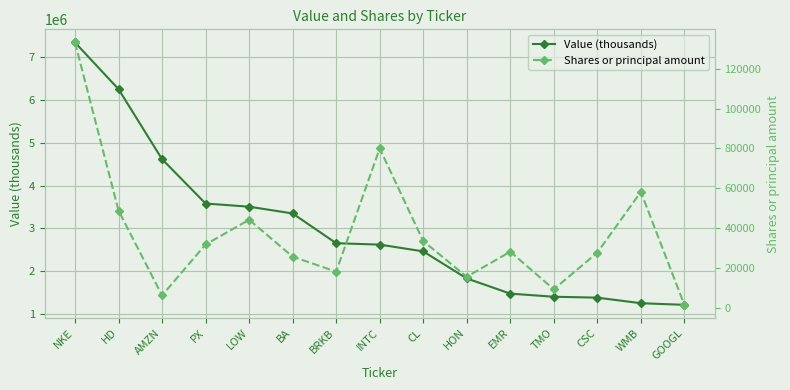

True or false: Value (thousands) and Shares or principal amount cross at least once.

False